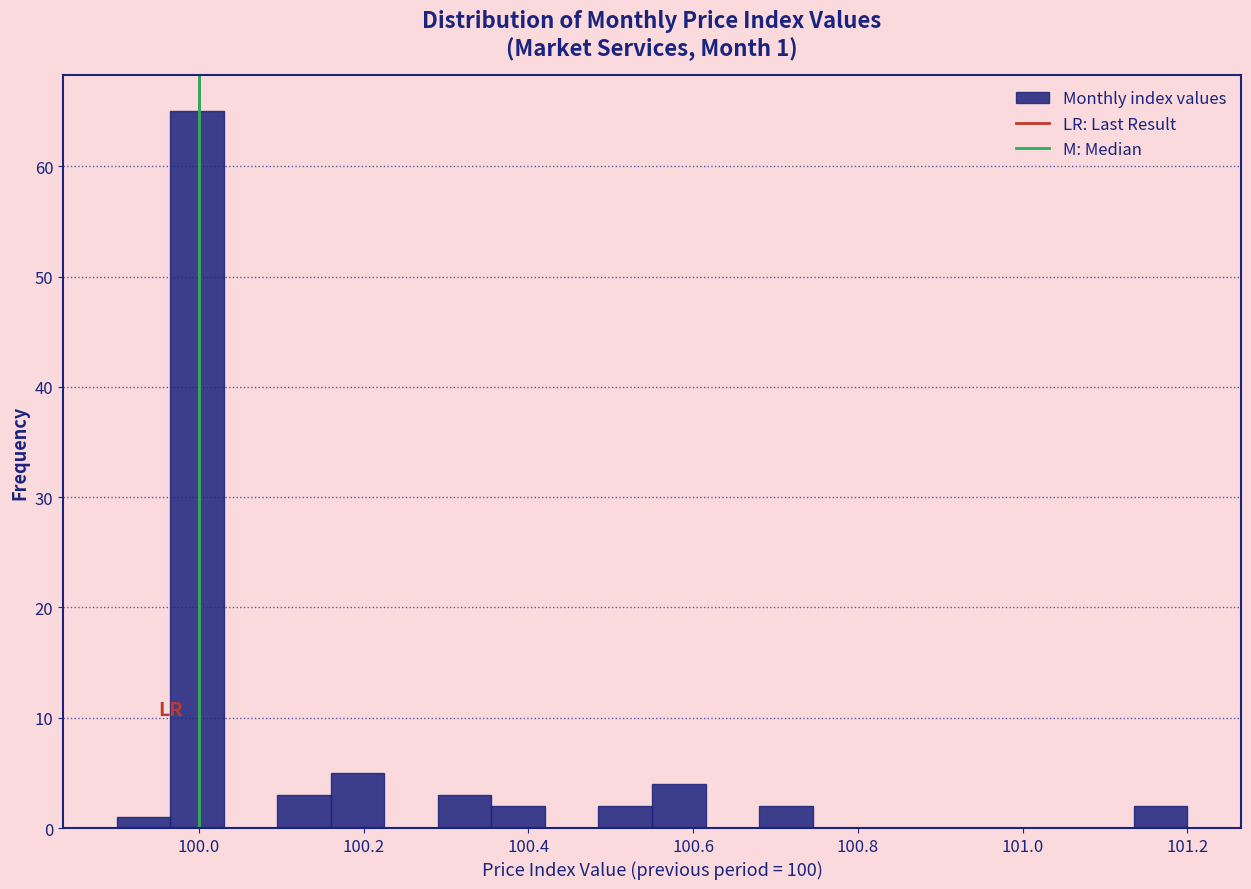

Around what value on the x-axis is the tallest bar? Give the approximate position of its centre, as read against the axis.

100.00